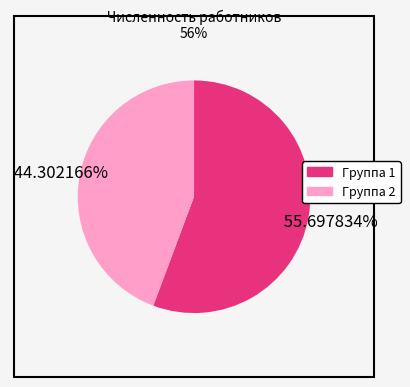

How many slices are in this pie chart?

2